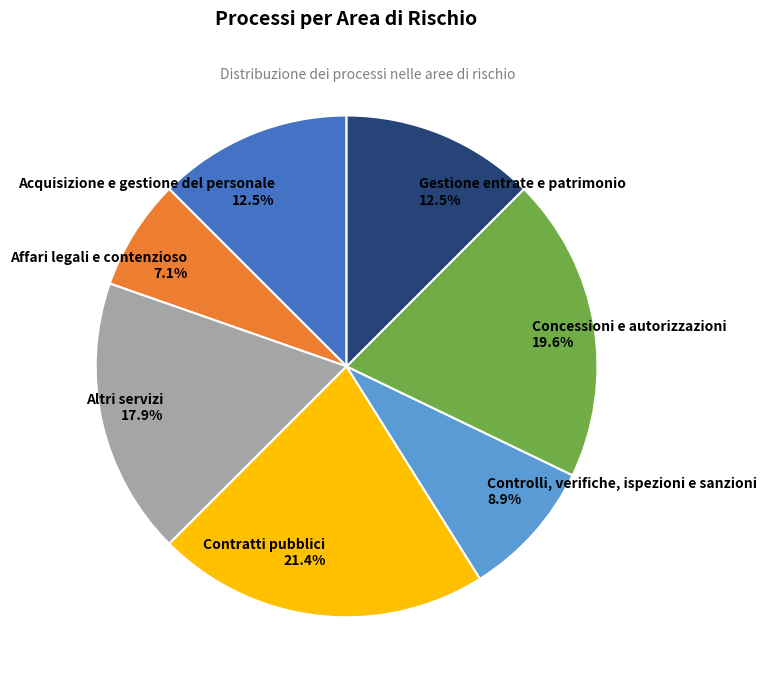

To the nearest percent, what percentage of the pie is Affari legali e contenzioso?

7%